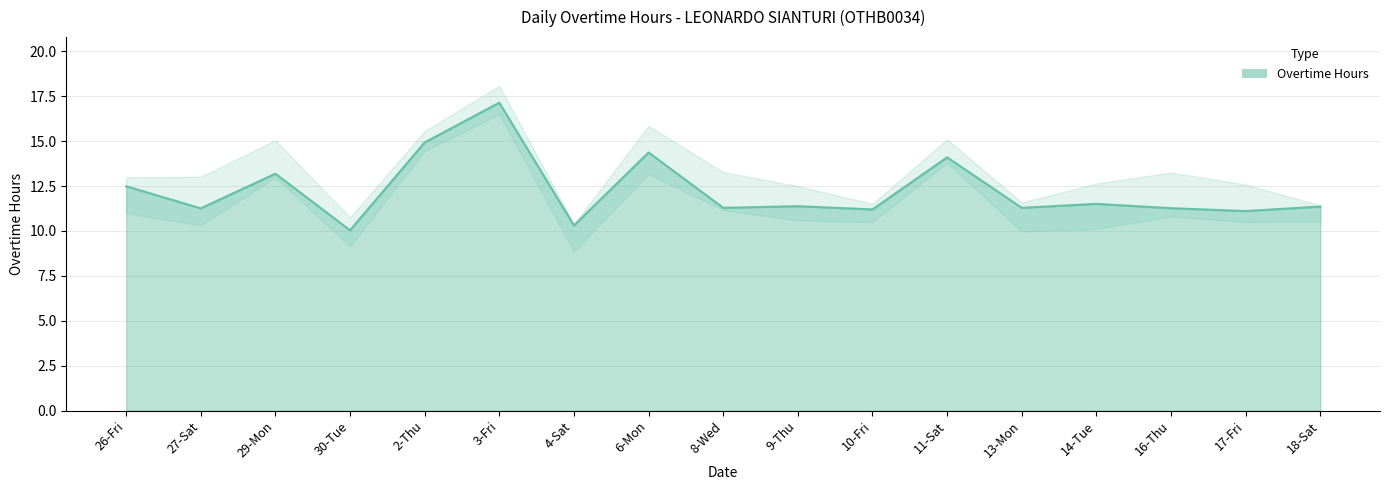

What is the value of the 13th point from the left?

11.3